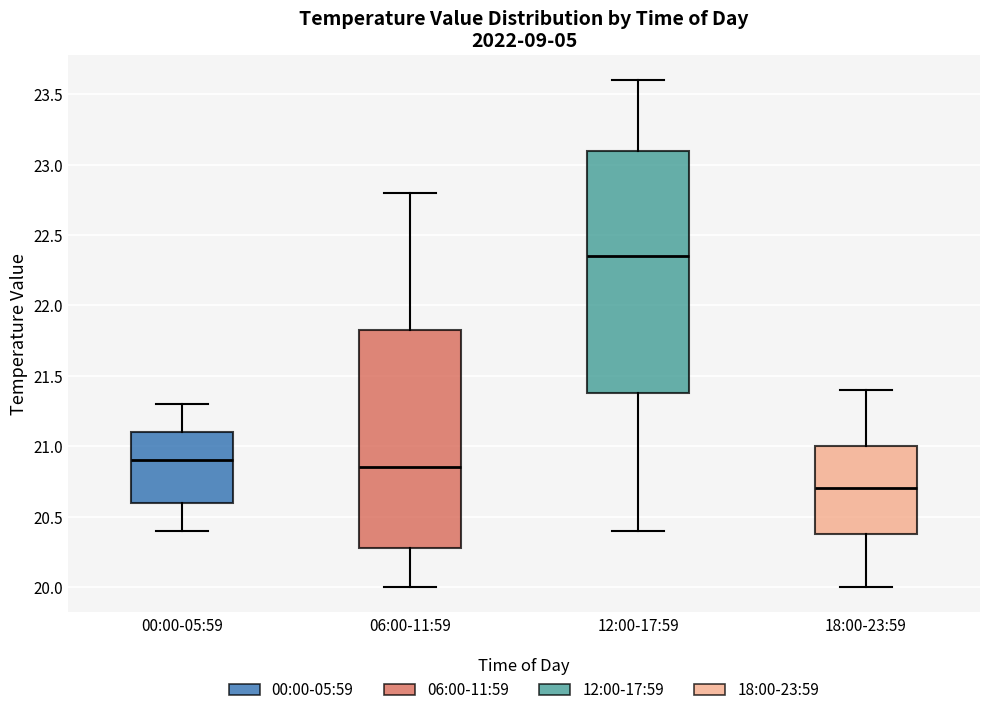

Where is the lower edge of the box for 18:00-23:59 on the y-axis? The values are not printed on the chart, so give them approximately, as read against the axis.

20.40